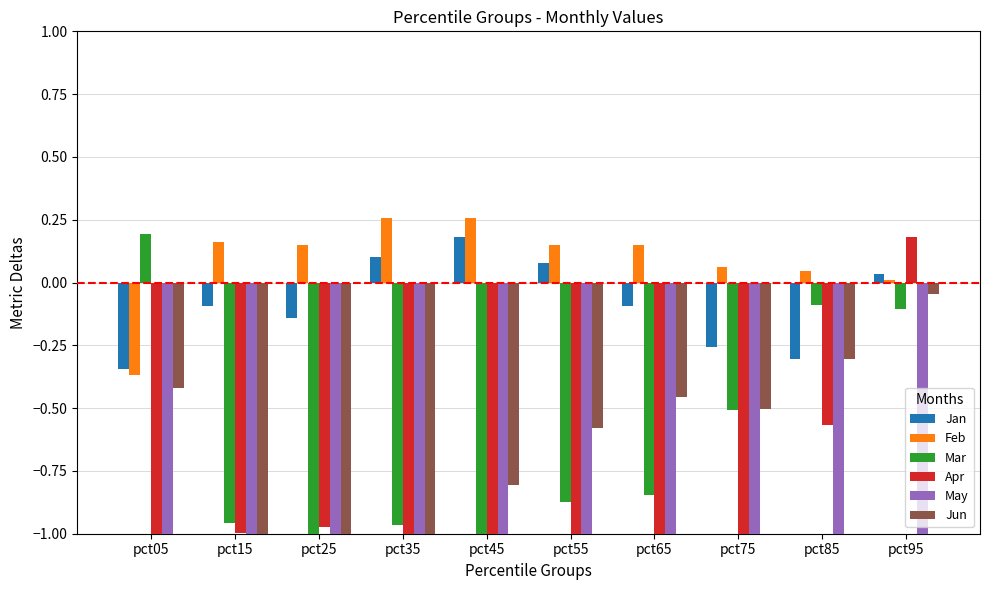

What is the sum of all Mar values?

-6.2